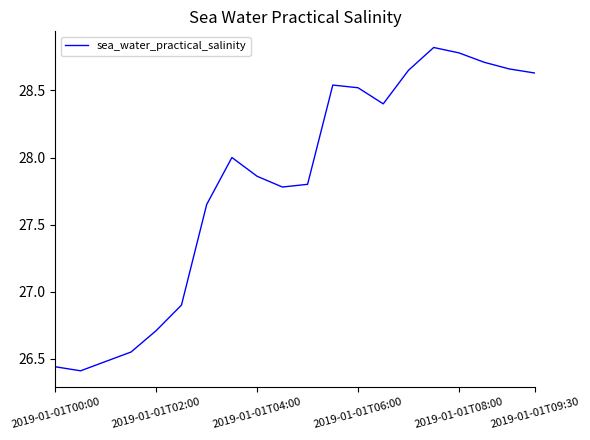

What is the difference between the maximum and minimum values?

2.4